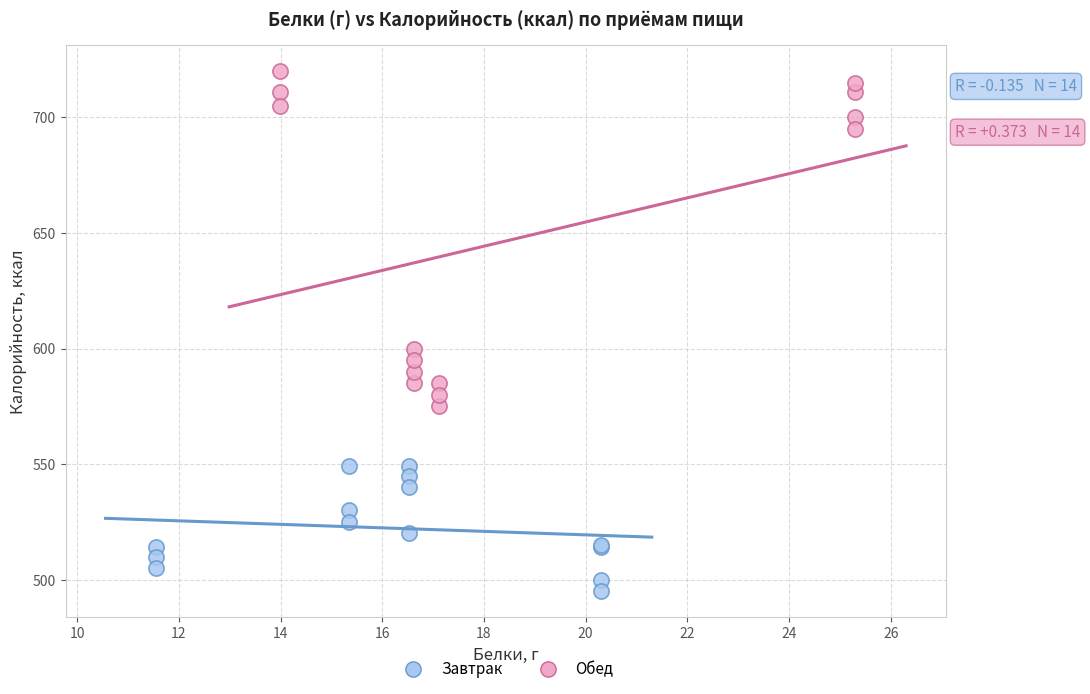

Which series has the widest spread of Y values?

Обед